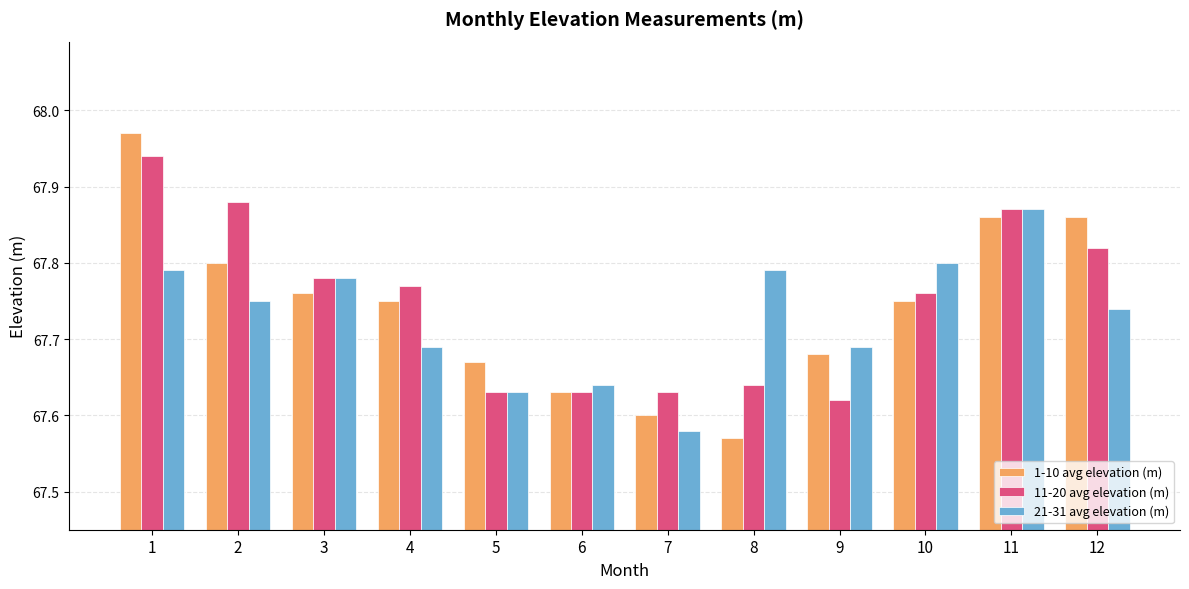

At 4, list the series in order from largest to smallest.

11-20 avg elevation (m), 1-10 avg elevation (m), 21-31 avg elevation (m)